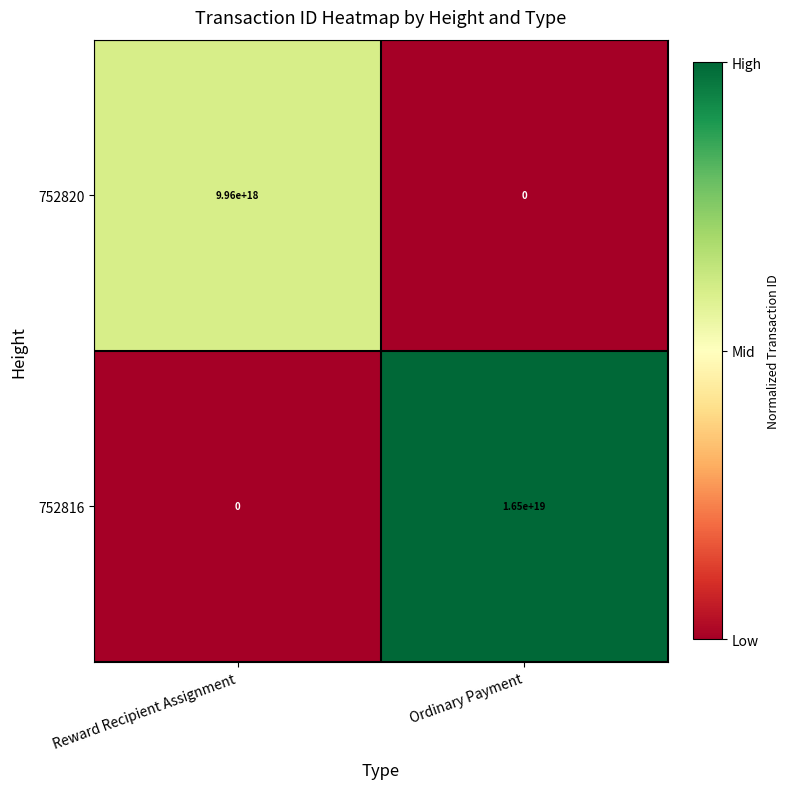

True or false: 752816 has a value of 7327017148660560896 at Reward Recipient Assignment.

False